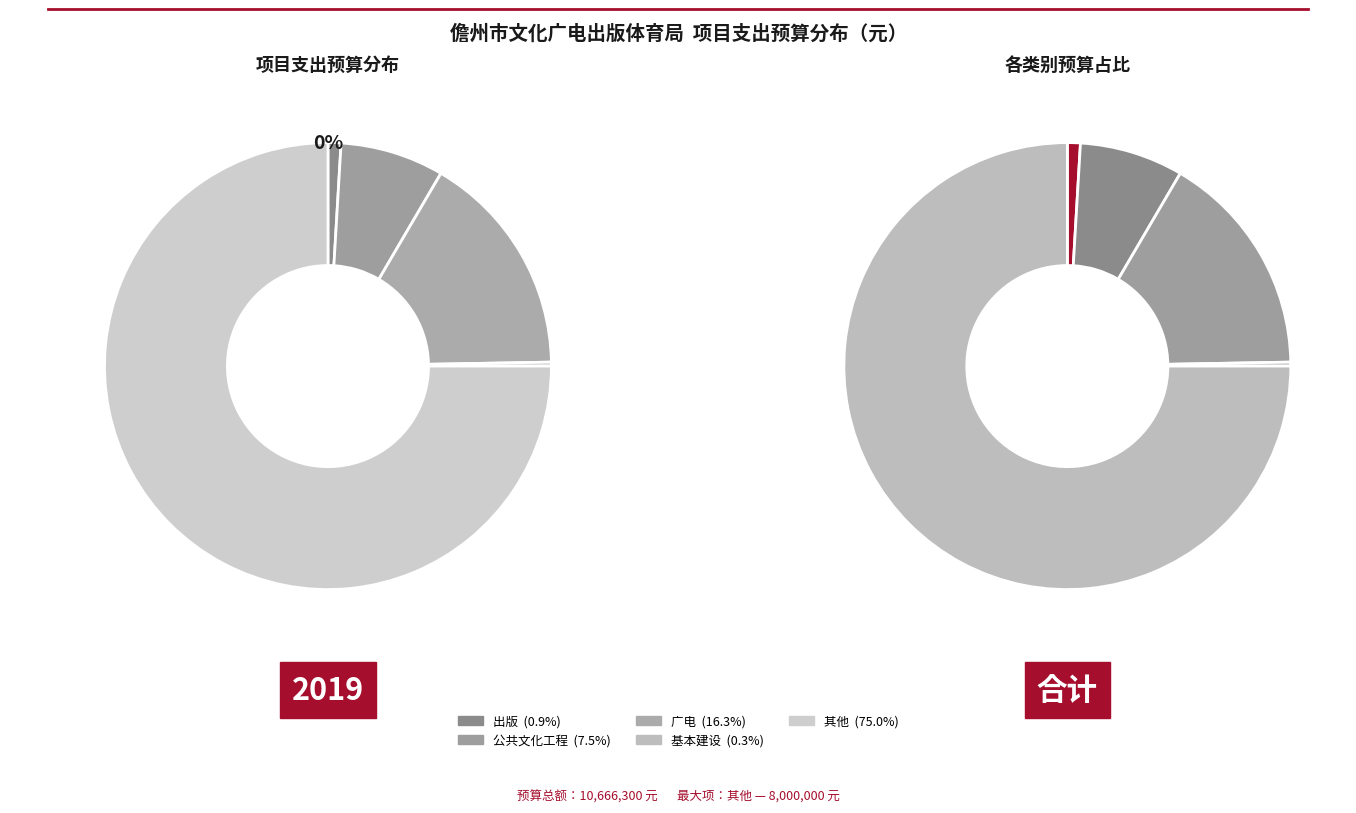

True or false: 基本建设 accounts for 1% of the total.

False